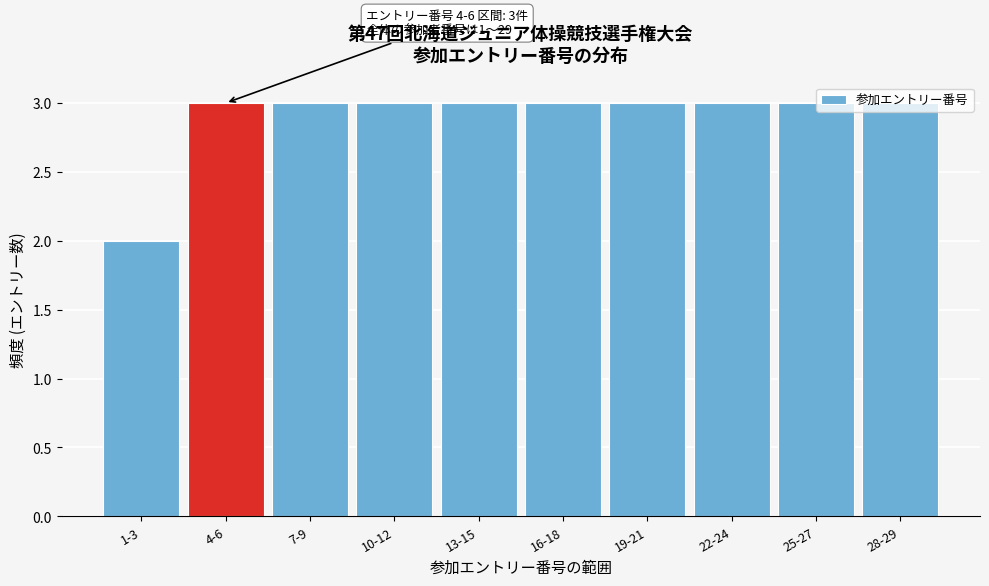

Approximately how many times larger is the value at 28-29 compared to 13-15?

1.0